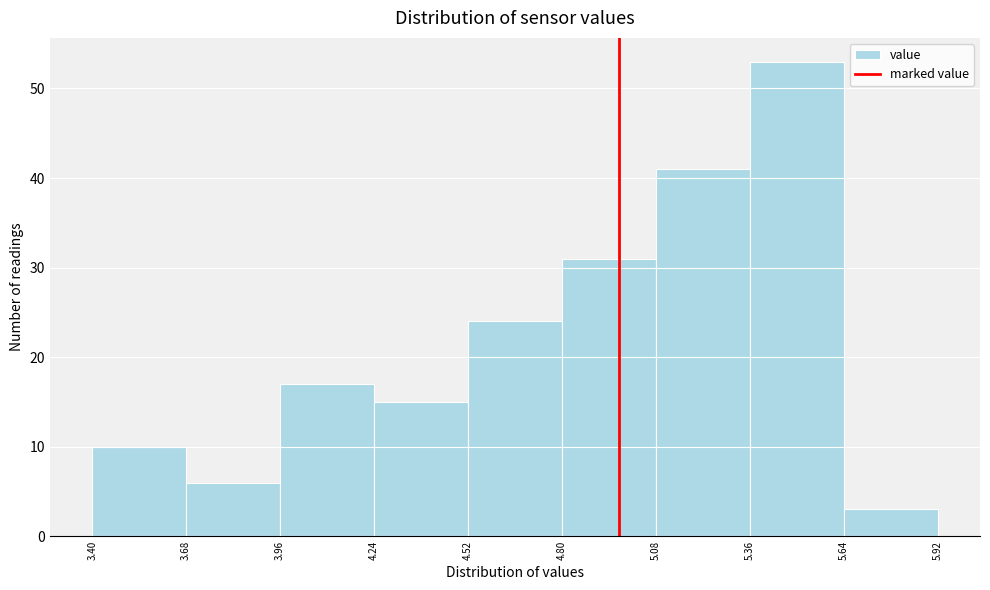

Over which range of the x-axis is the bar tallest?

5.36 to 5.64